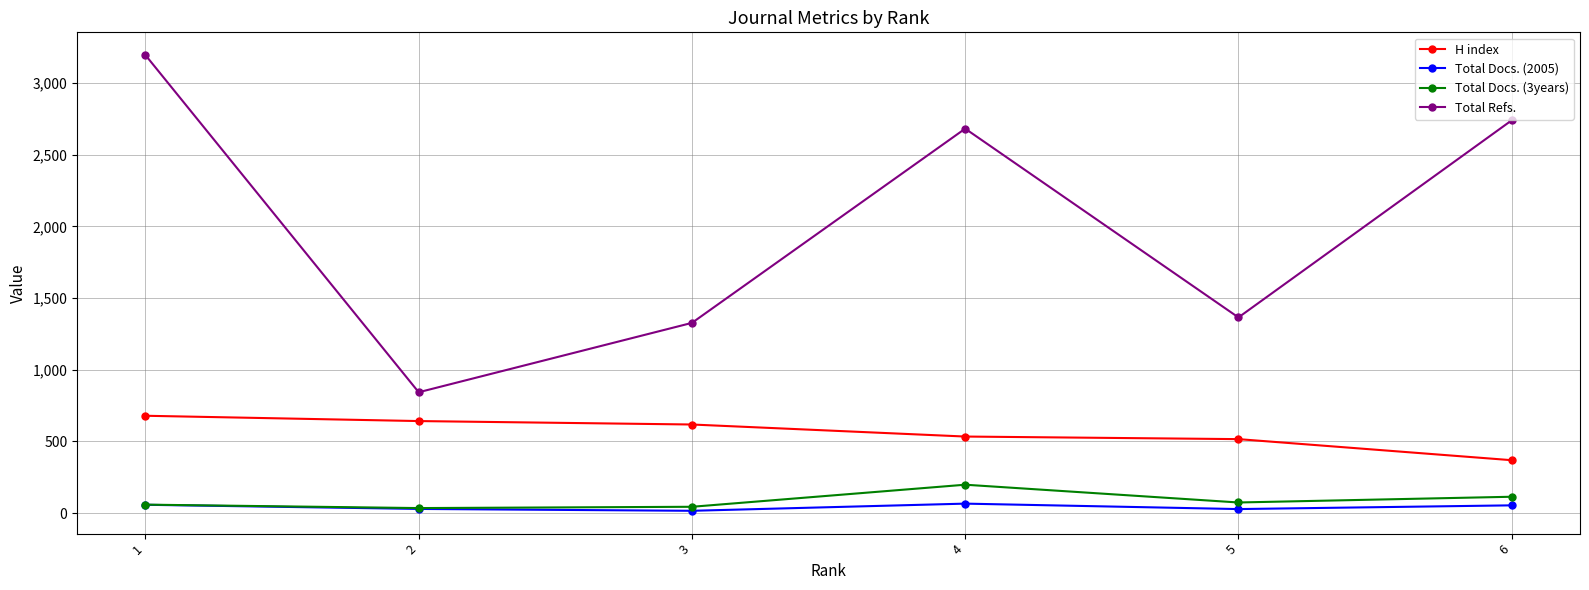

What is the value of the H index point at the 5th from the left?

516